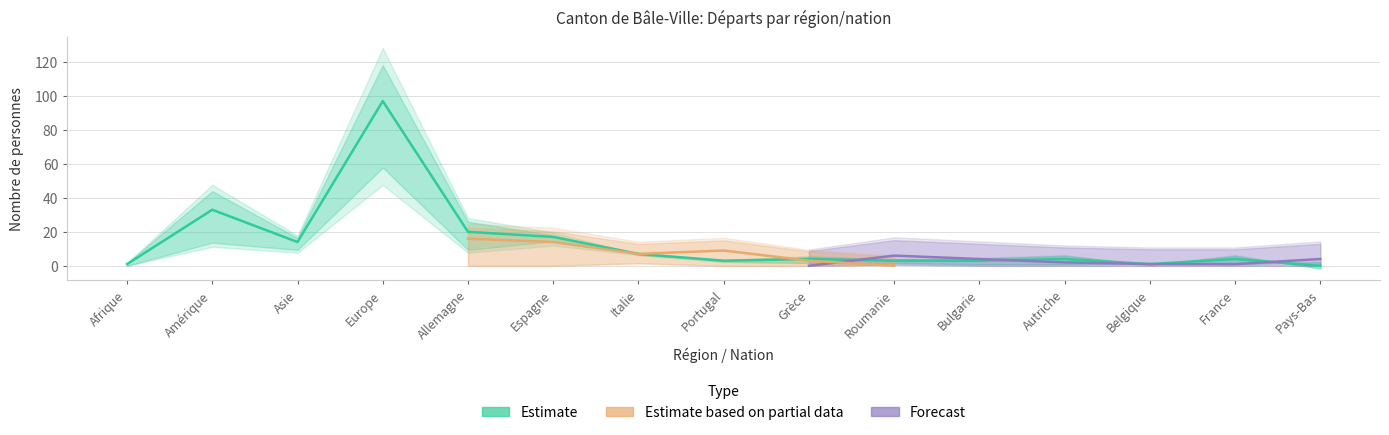

At which category is the sum across all series the highest?

Europe